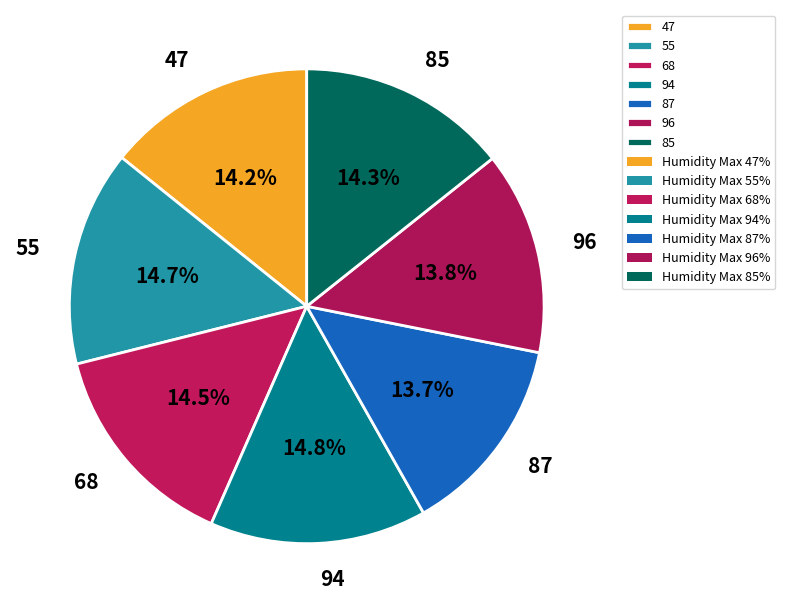

To the nearest percent, what is the difference between the largest and smallest slice percentages?

1%